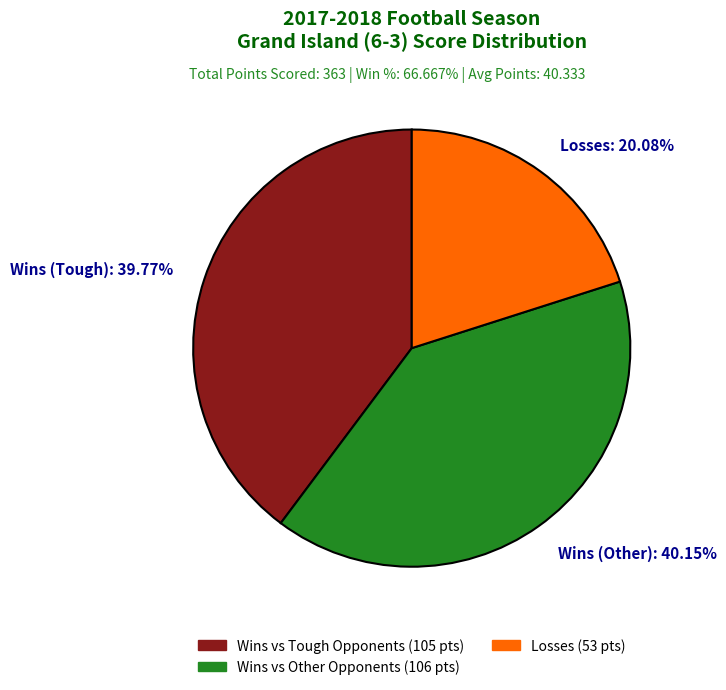

What is the smallest slice in the pie chart?

Losses: 20.08%